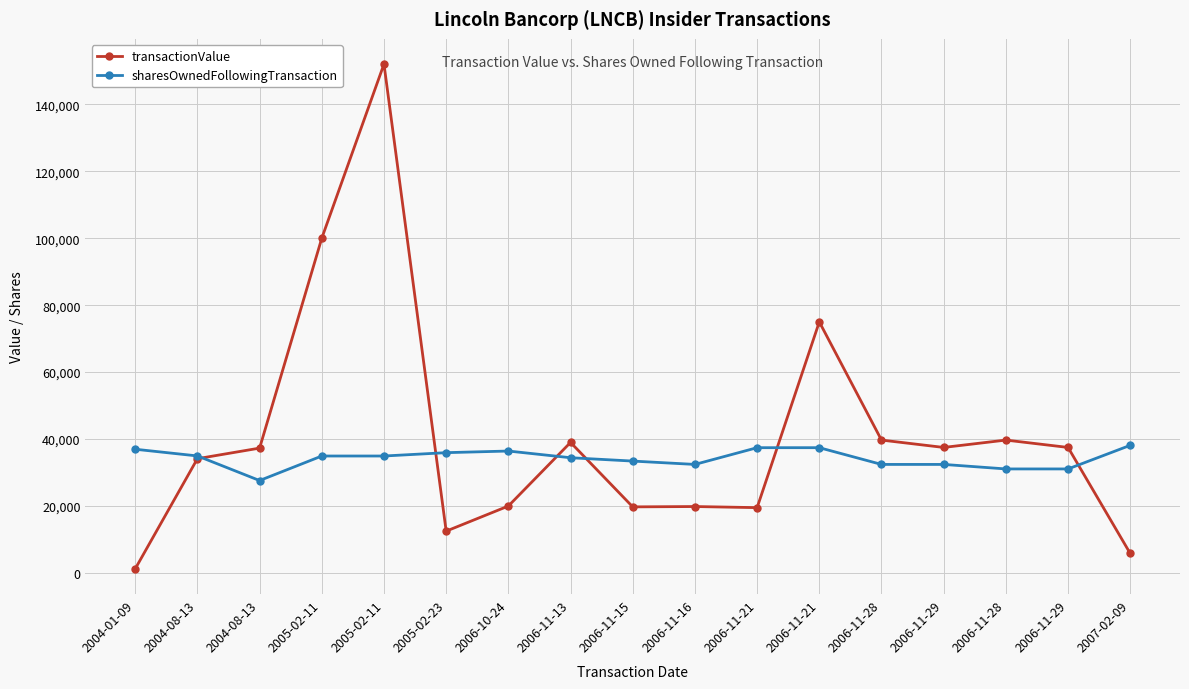

How many distinct data groups are displayed?

2